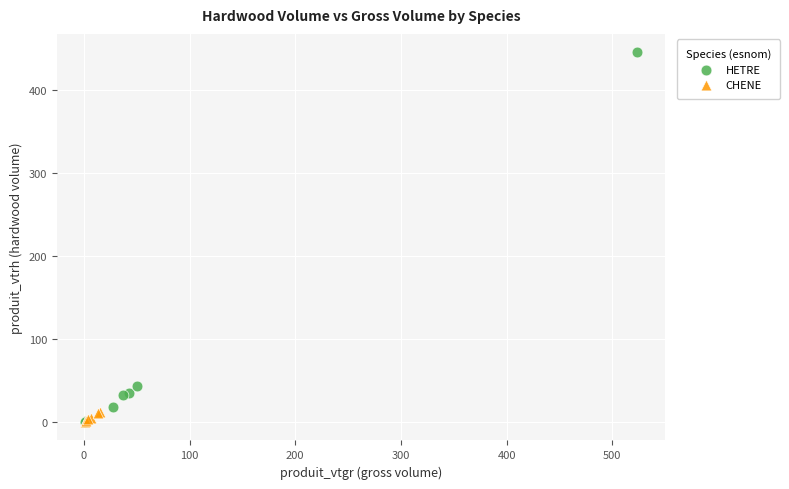

Which series contains the highest Y value?

HETRE